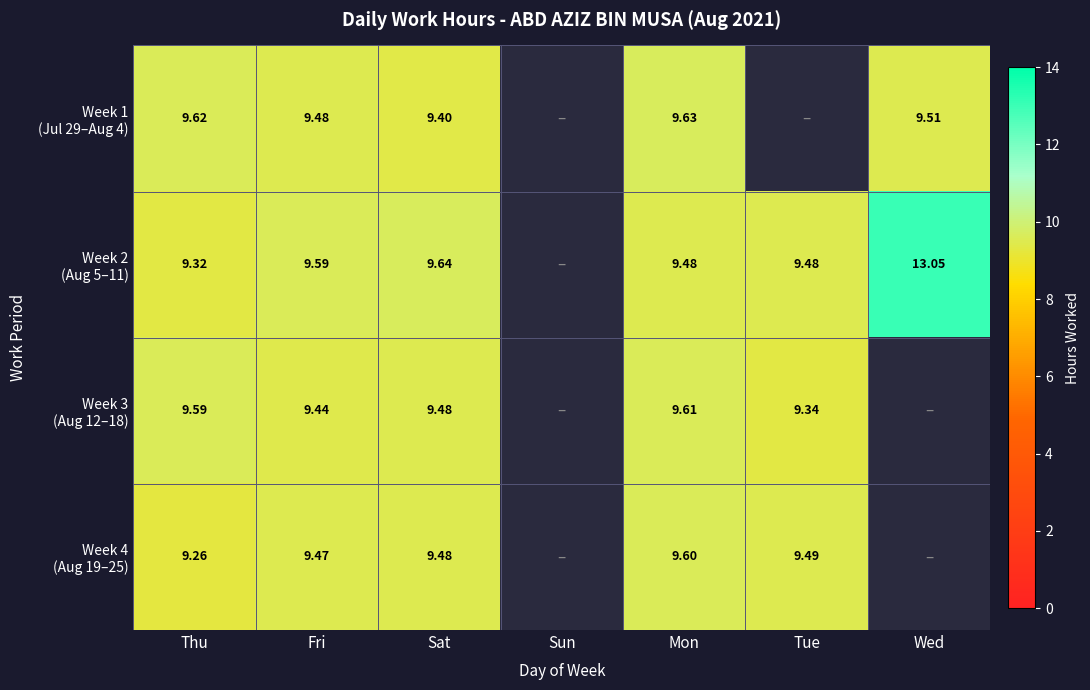

Is it true that Week 3 (Aug 12–18) equals -3.2 at Wed?

False